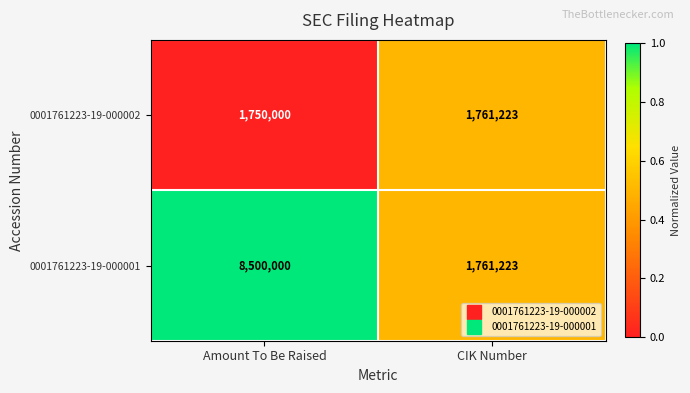

Reading left to right, extract all data points from this chart.

0001761223-19-000002: Amount To Be Raised=1750000	CIK Number=1761223
0001761223-19-000001: Amount To Be Raised=8500000	CIK Number=1761223